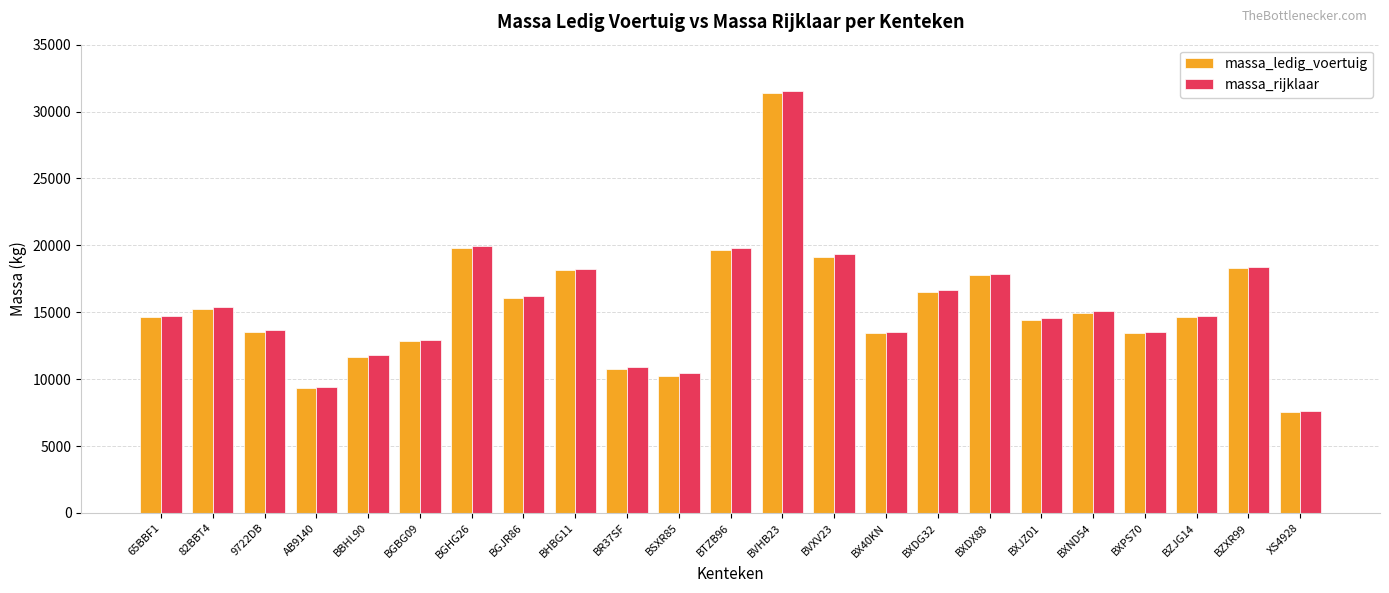

Which category has the highest value in the massa_rijklaar series?

BVHB23